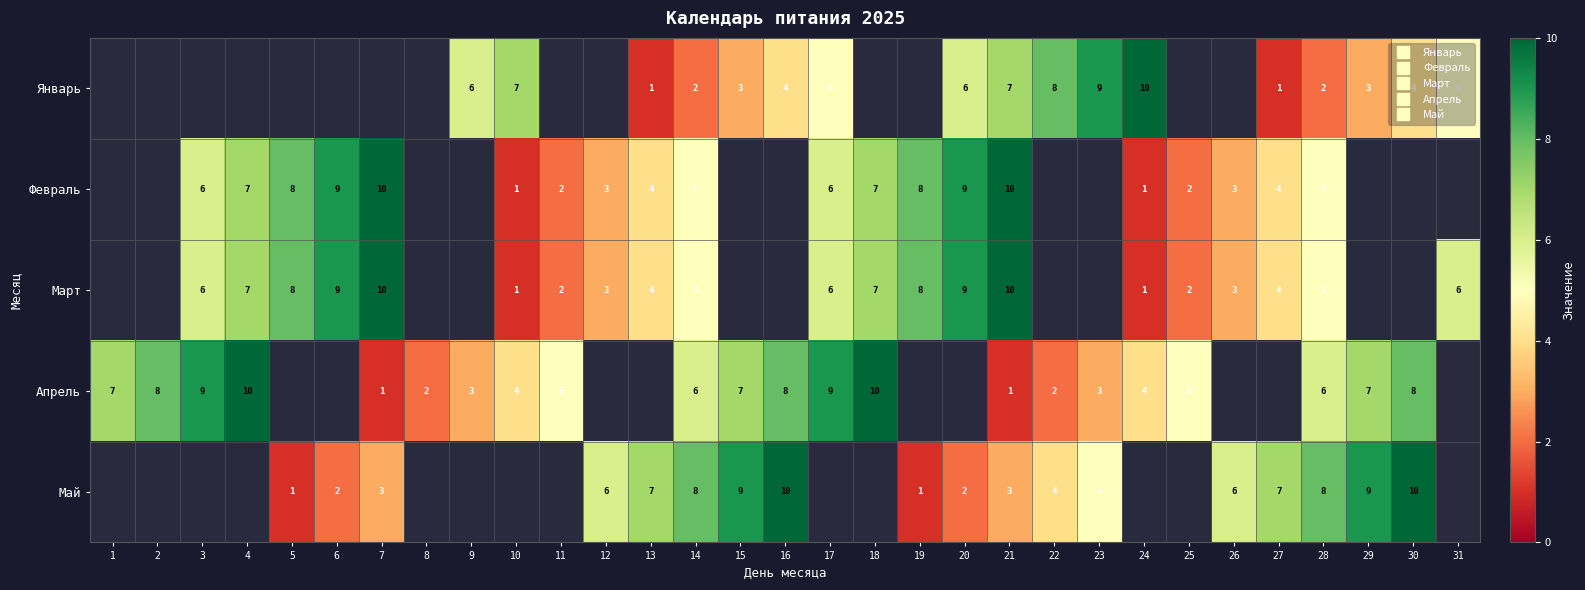

The value of Май at 4 is 0. True or false?

True